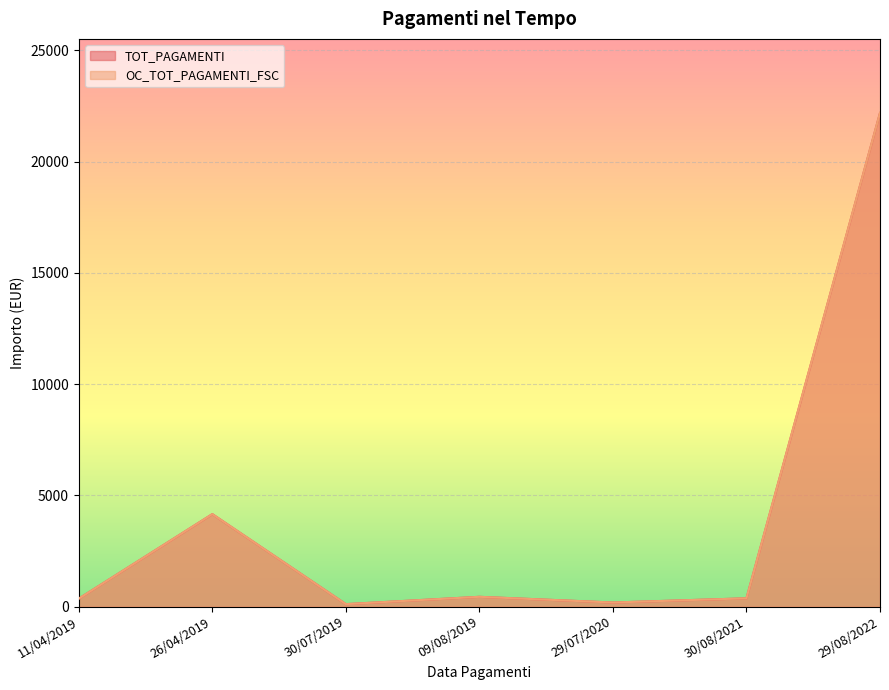

How many lines are shown in the chart?

2